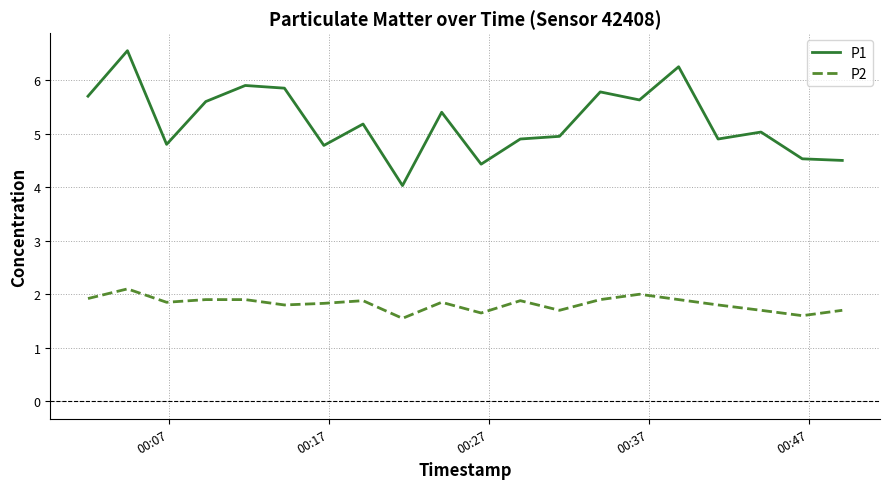

Which series has the largest range (max minus min)?

P1